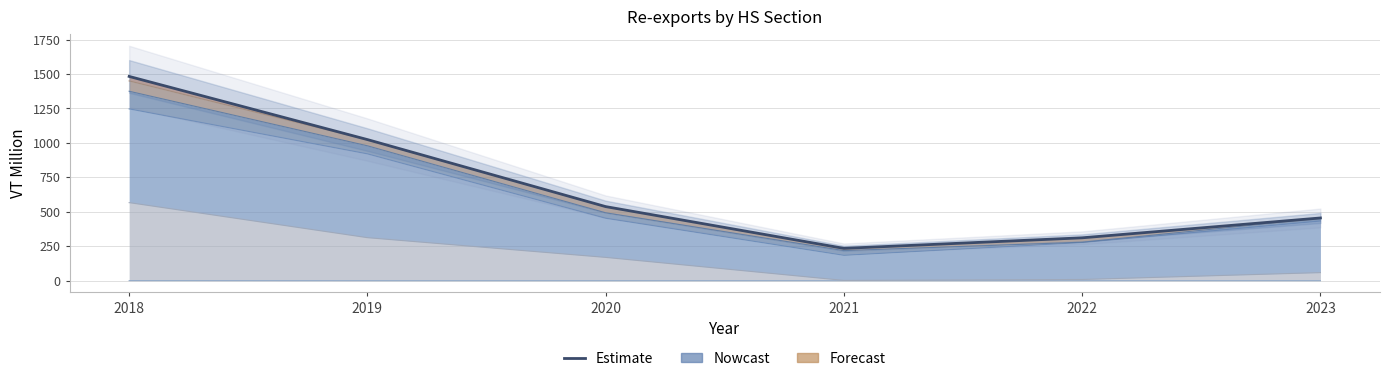

What is the minimum value shown in the chart?

234.6